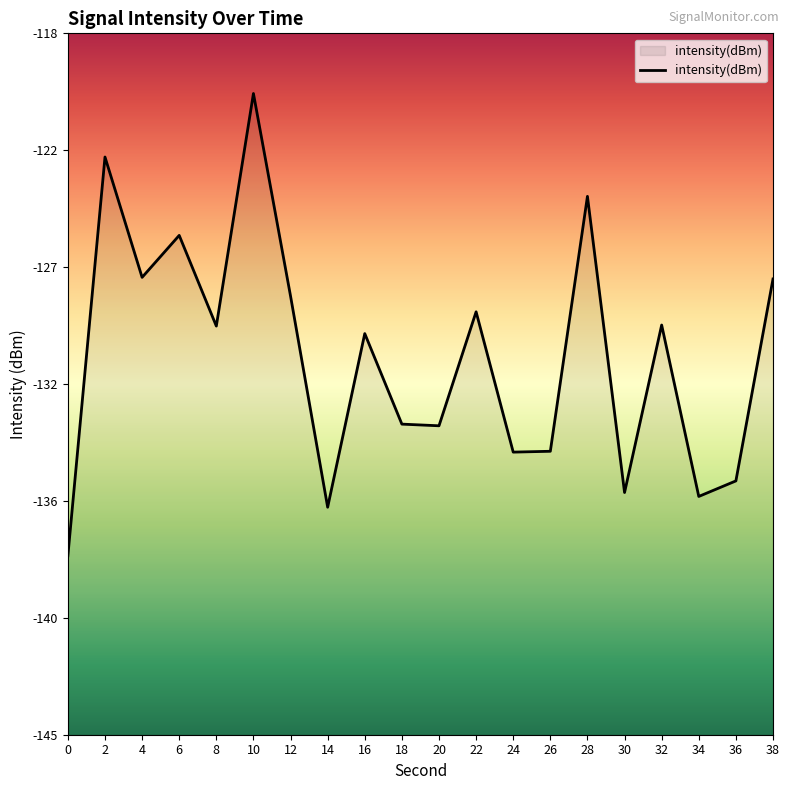

What is the sum of the values at 22 and 36?

-263.9